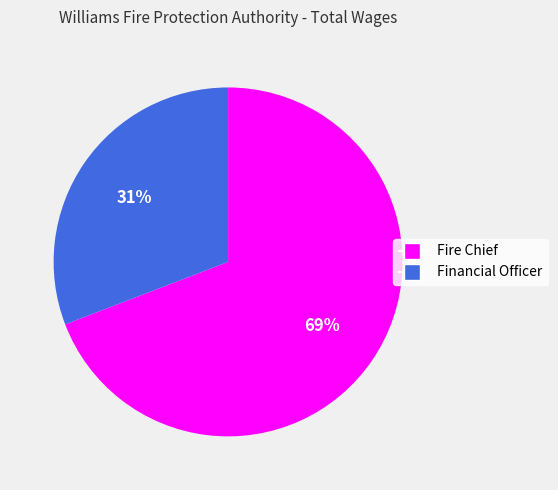

True or false: Financial Officer accounts for 31% of the total.

True